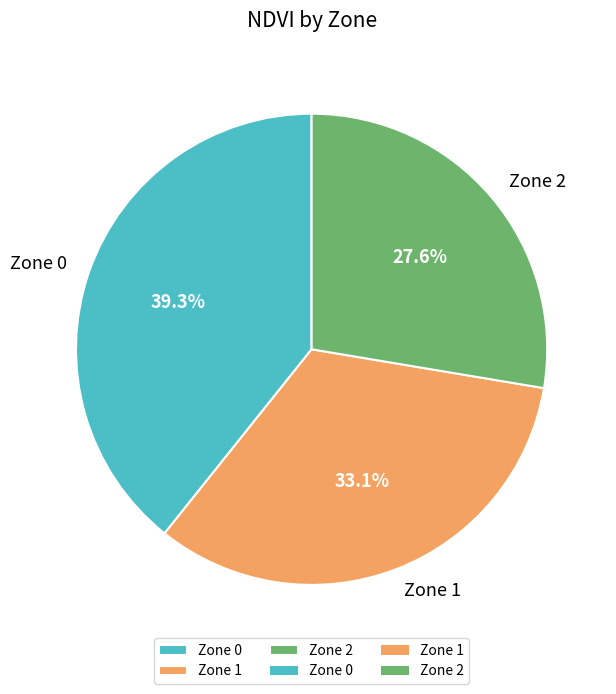

Approximately how many times larger is the value at Zone 1 compared to Zone 2?

1.2